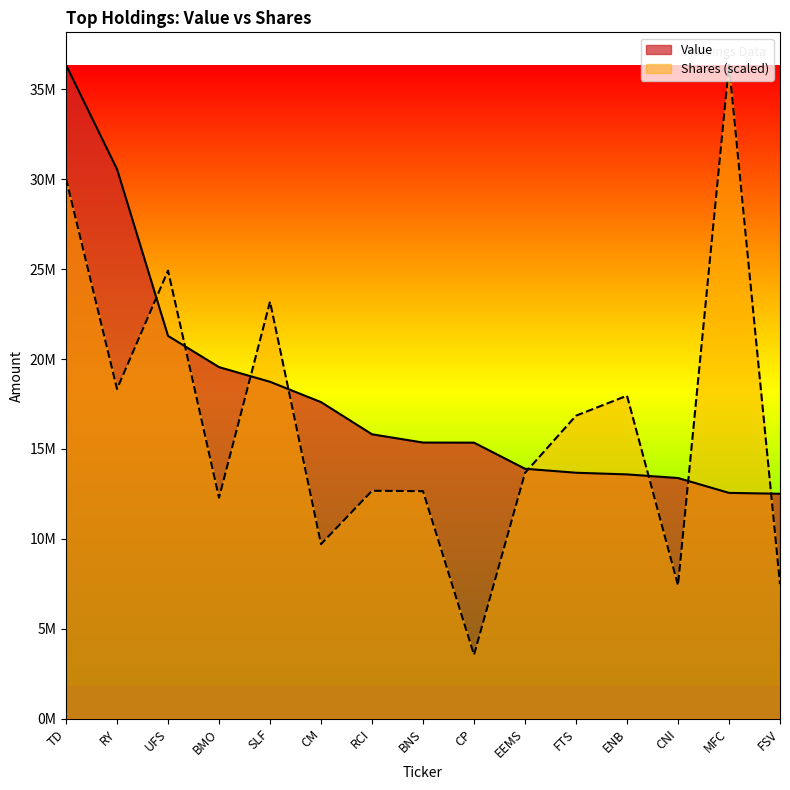

Between which two adjacent categories do Shares and Value first intersect?

RY and UFS